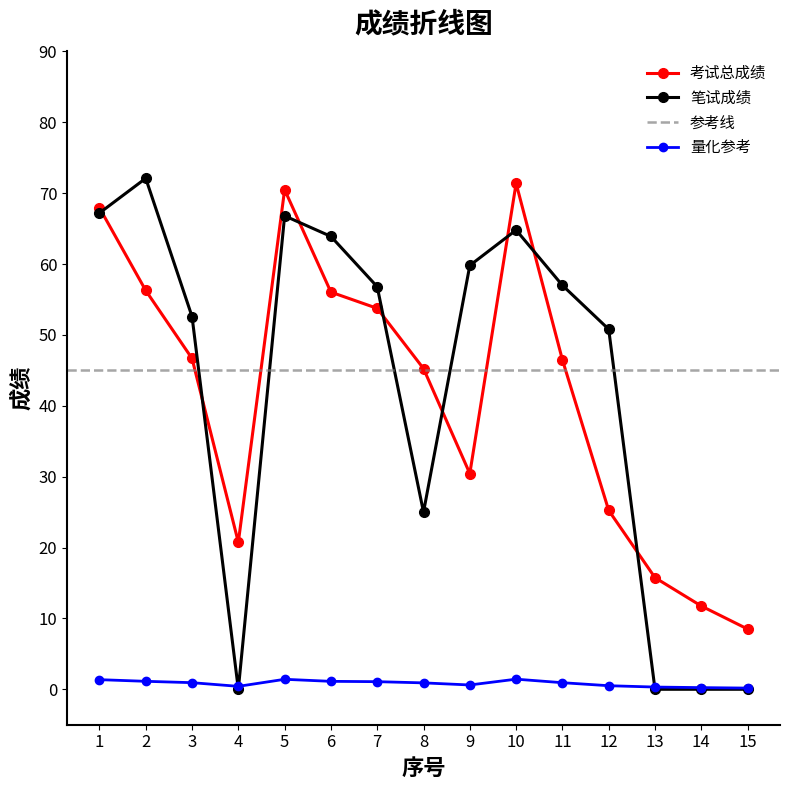

What is the total value across all series at 2?

128.4